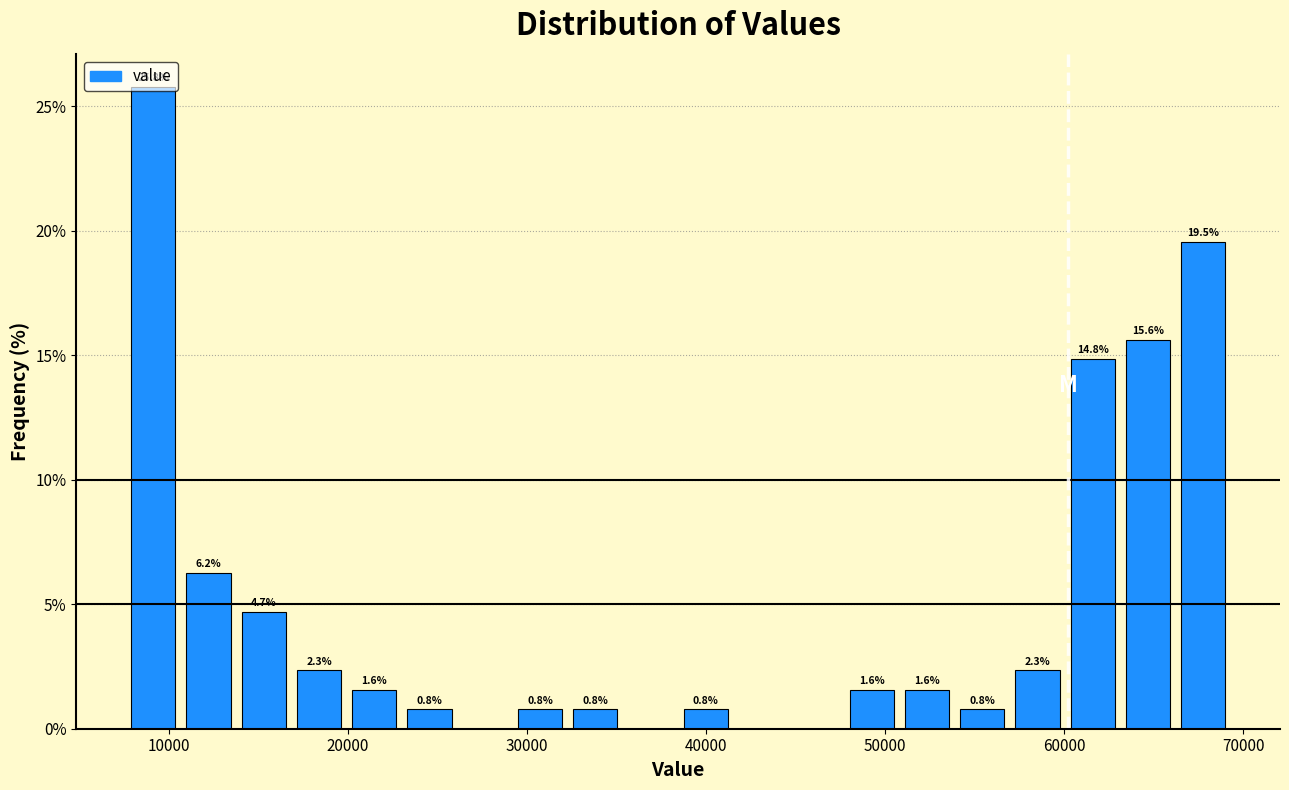

Read against the x-axis, roughly where is the centre of the tallest bar?

9000